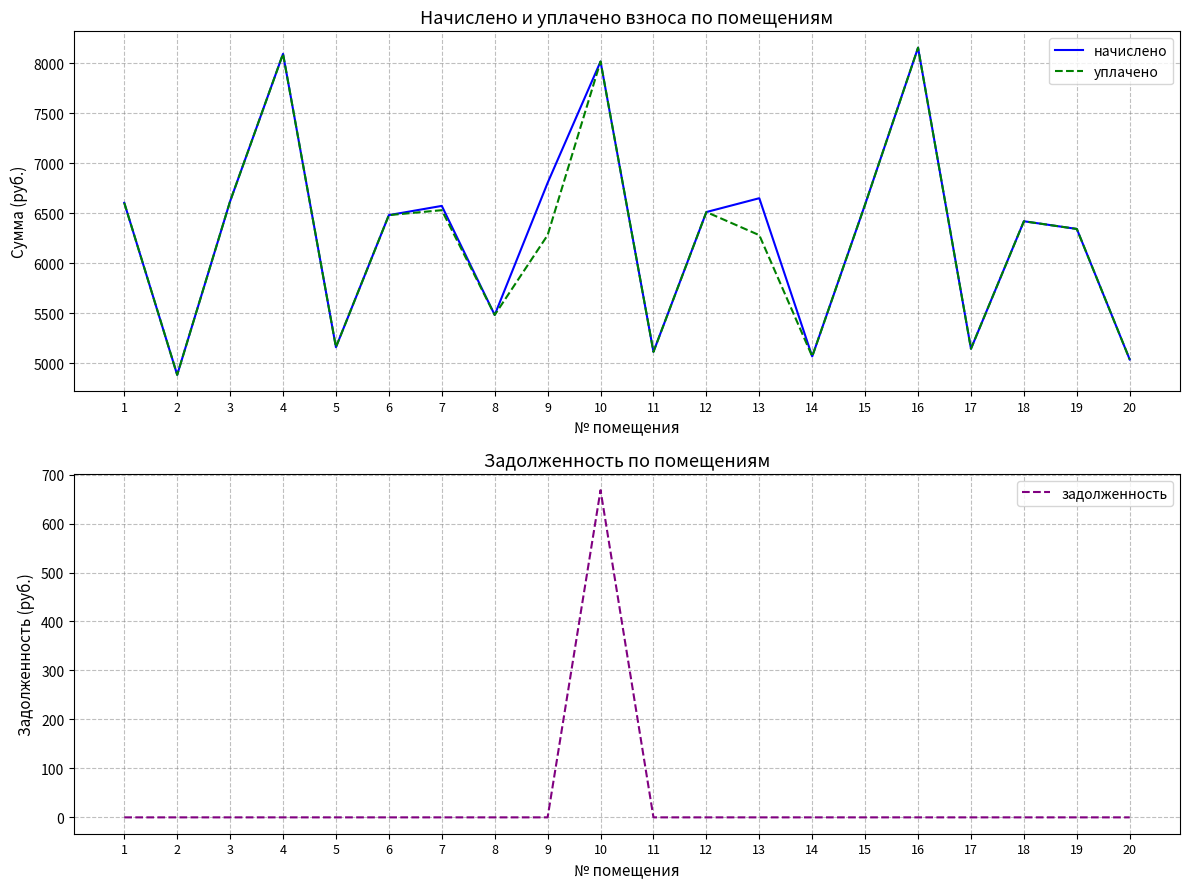

Reading right to left, extract all data points from this chart.

начислено: 20=5038.1	19=6343.7	18=6420.5	17=5145.6	16=8156.2	15=6589.4	14=5068.8	13=6651.0	12=6512.6	11=5114.9	10=8017.9	9=6804.5	8=5483.5	7=6574.1	6=6481.9	5=5161.0	4=8094.7	3=6620.2	2=4884.5	1=6604.8
уплачено: 20=5038.1	19=6343.7	18=6420.5	17=5145.6	16=8156.2	15=6589.4	14=5068.8	13=6281.5	12=6512.6	11=5114.9	10=8017.9	9=6281.7	8=5483.5	7=6531.3	6=6481.9	5=5161.0	4=8094.7	3=6620.2	2=4884.5	1=6604.8
задолженность: 20=0.0	19=0.0	18=0.0	17=0.0	16=0.0	15=0.0	14=0.0	13=0.0	12=0.0	11=0.0	10=668.2	9=0.0	8=0.0	7=0.0	6=0.0	5=0.0	4=0.0	3=0.0	2=0.0	1=0.0